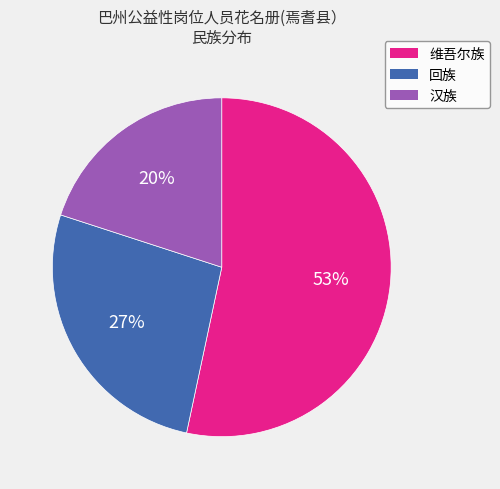

What is the smallest slice in the pie chart?

汉族